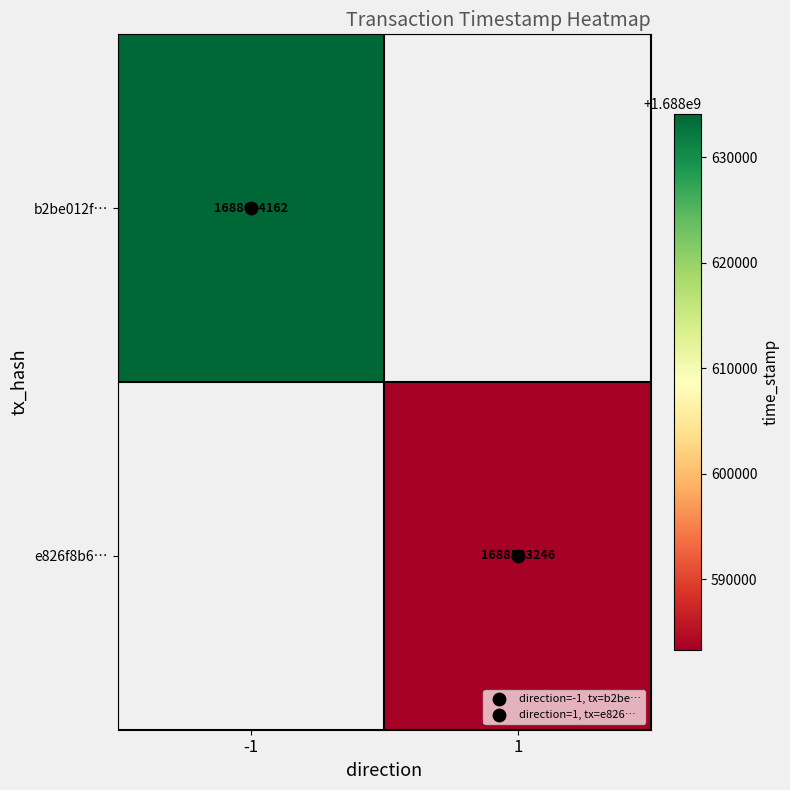

List the series in order of their overall mean, highest first.

b2be012f…, e826f8b6…